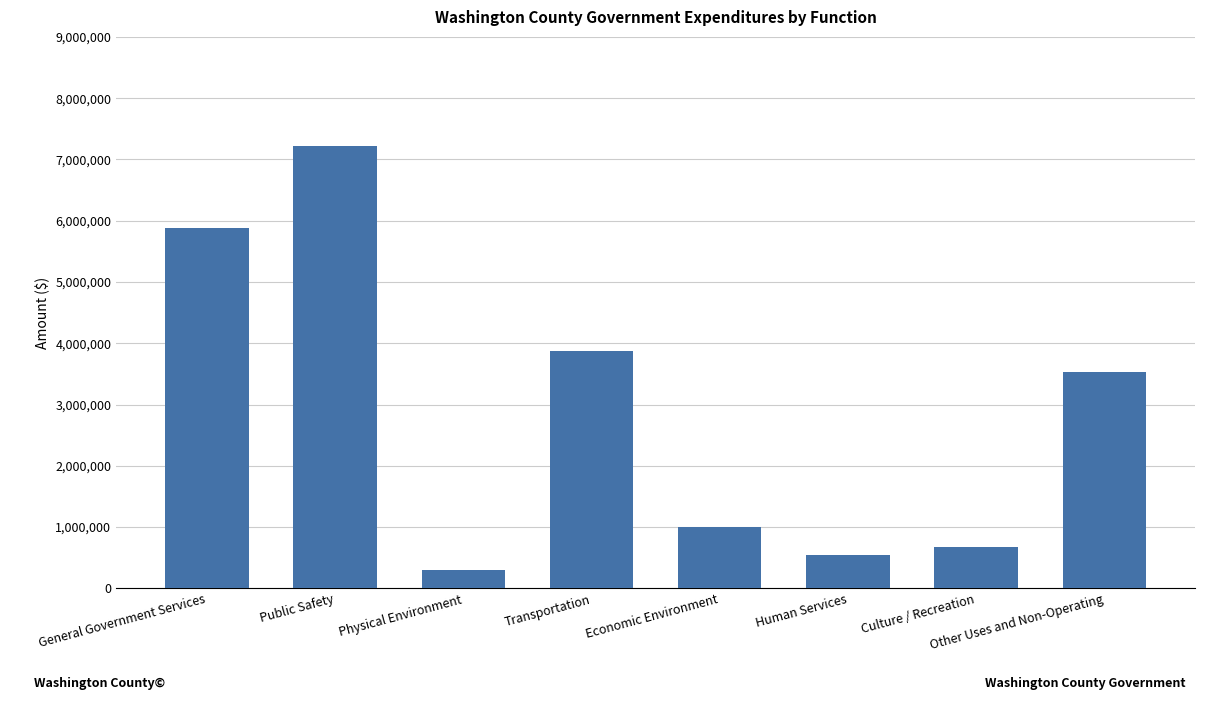

List the labels in order of value, largest first.

Public Safety, General Government Services, Transportation, Other Uses and Non-Operating, Economic Environment, Culture / Recreation, Human Services, Physical Environment